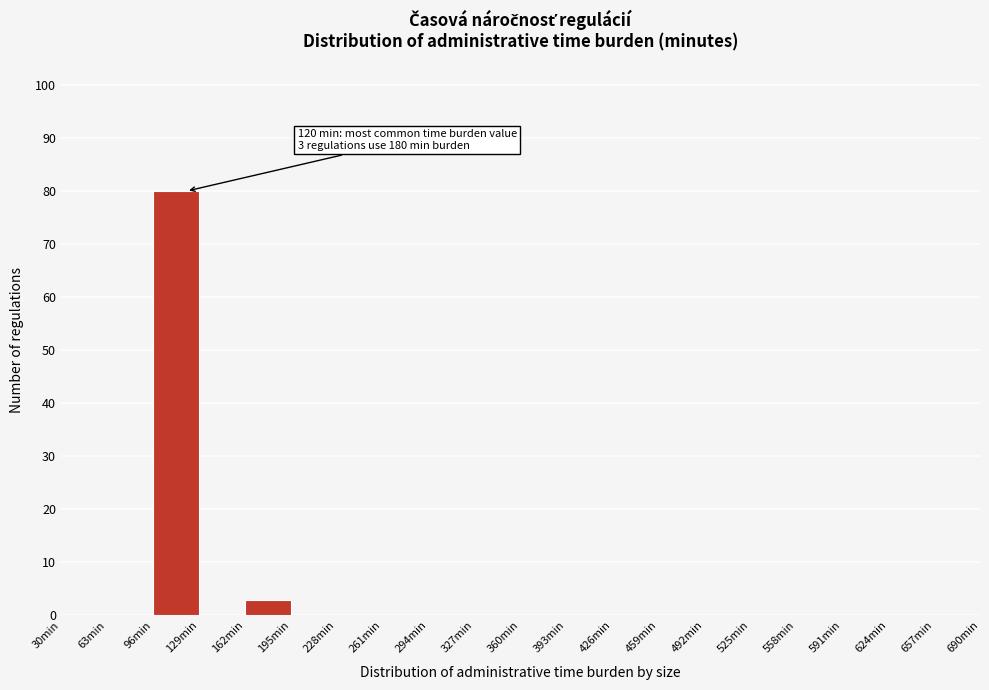

Which range on the x-axis has the tallest bar?

96 to 129